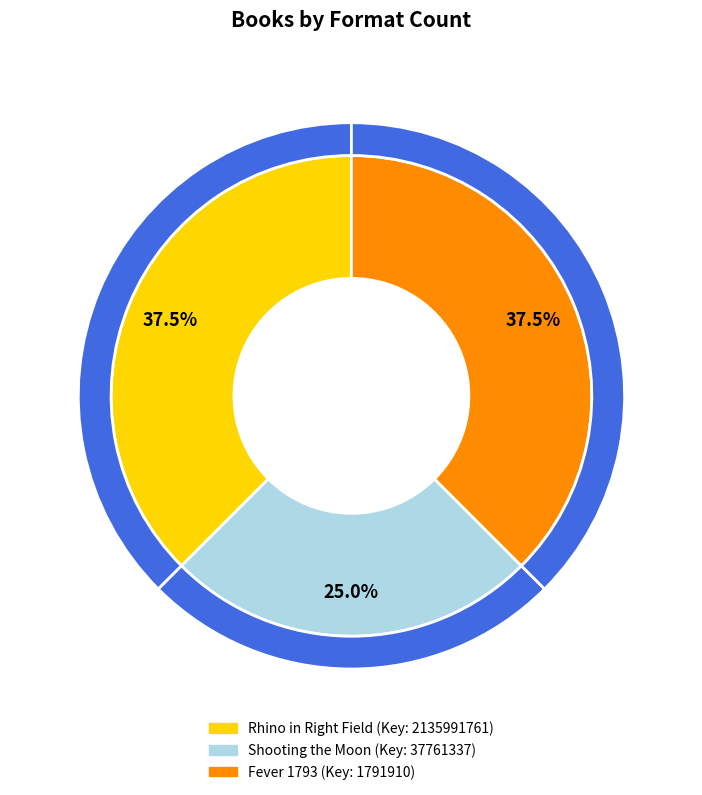

Rank the categories by value from lowest to highest.

Shooting the Moon, Rhino in Right Field, Fever 1793